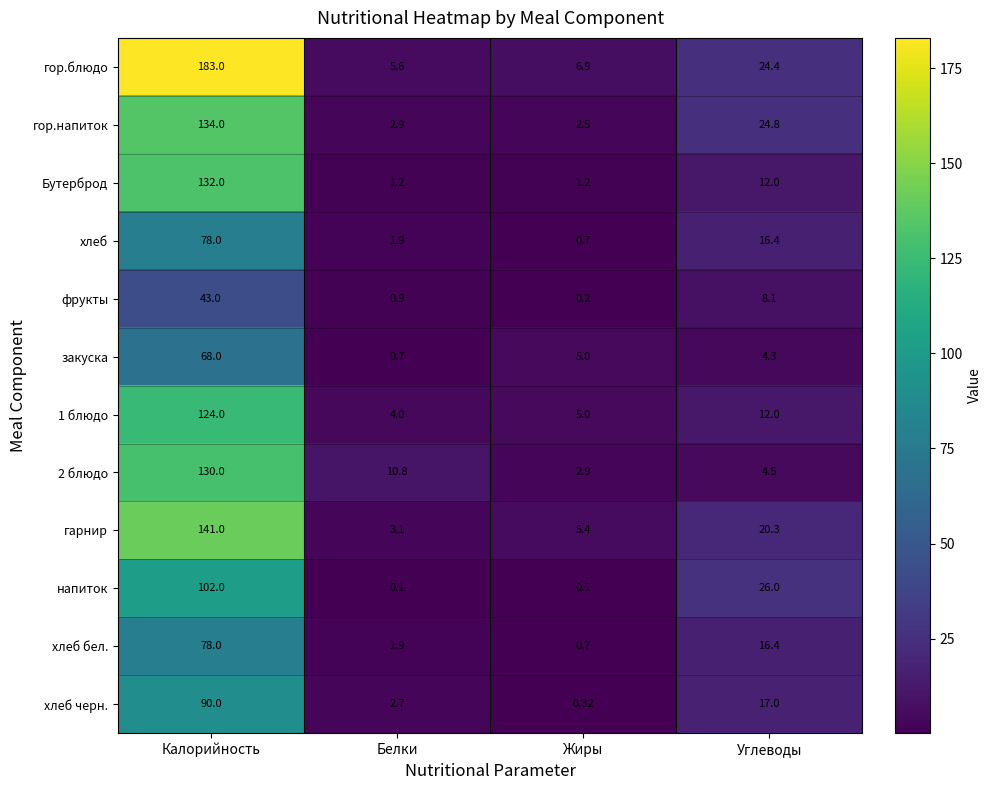

Which series changed the most between Белки and Углеводы?

напиток